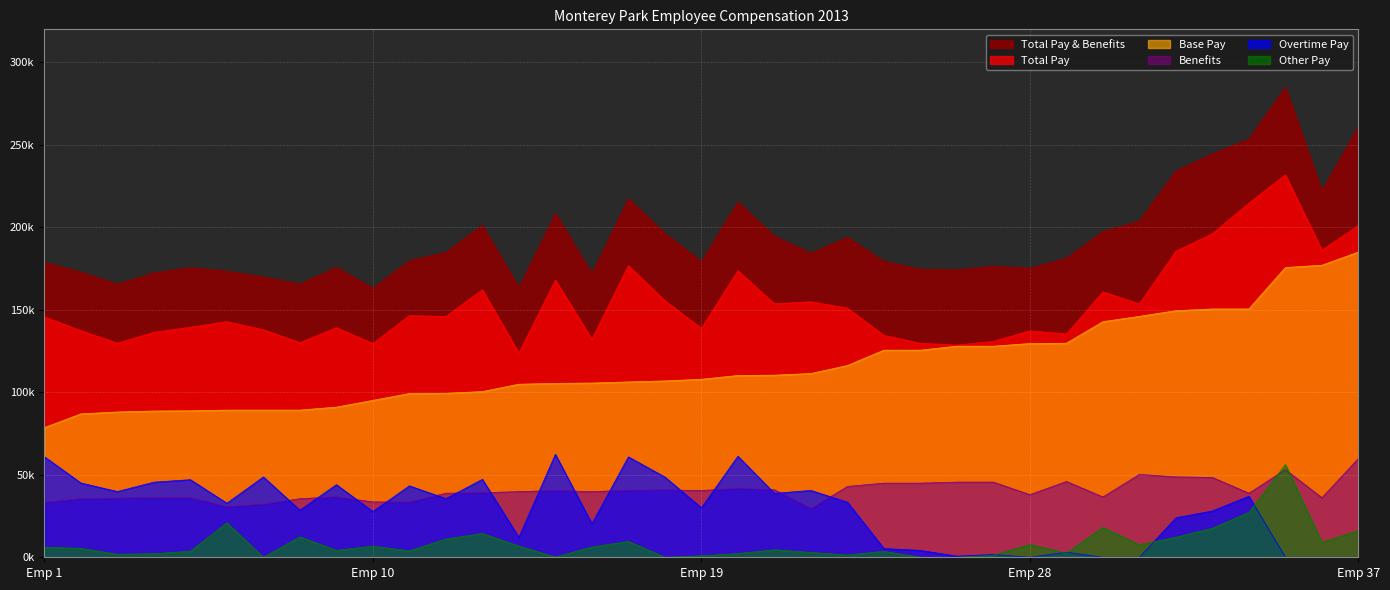

What is the maximum value for Total Pay & Benefits?

284960.5